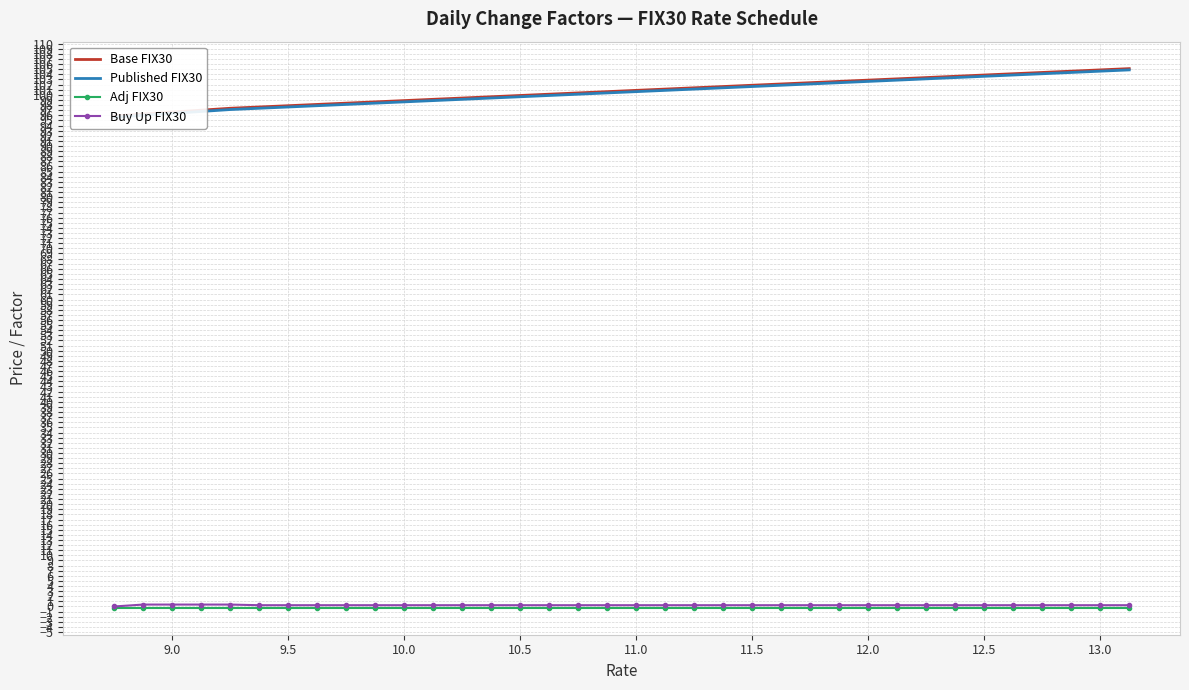

True or false: Published FIX30 and Buy Up FIX30 intersect in this chart.

False